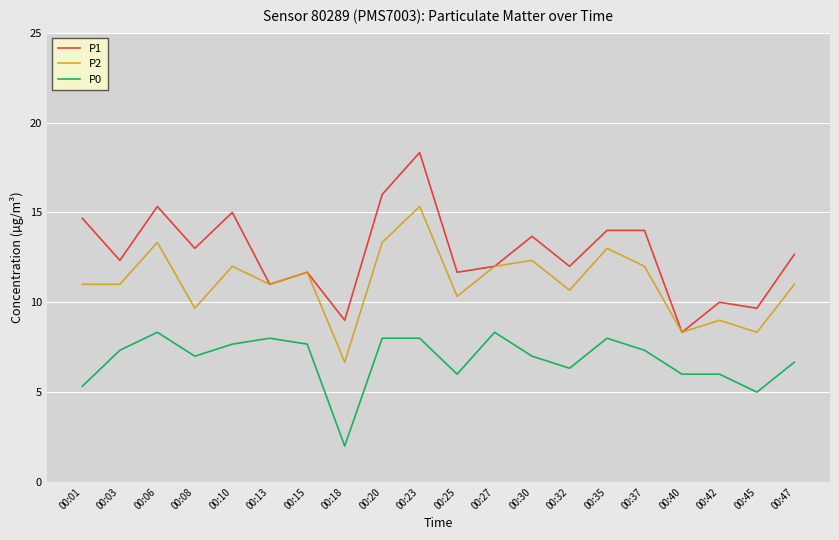

The value of P1 at 00:08 is 13.0. True or false?

True